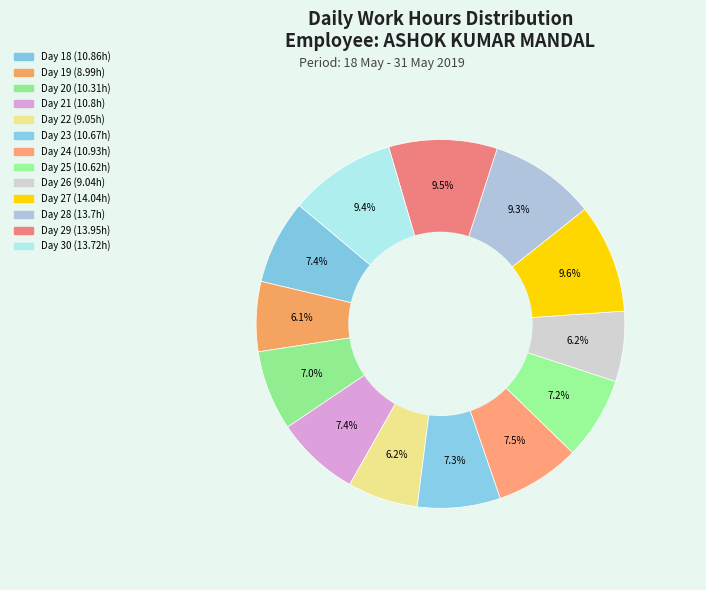

Count the number of slices in the pie.

13